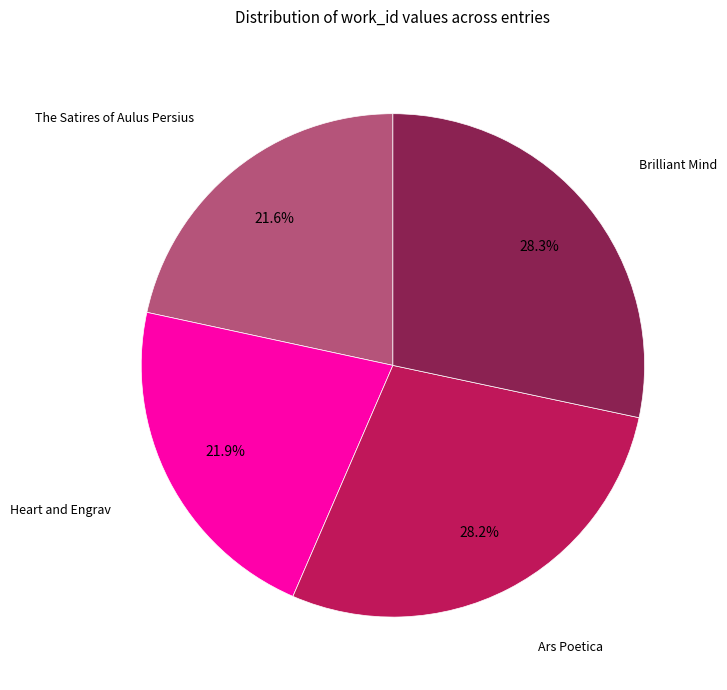

How many segments does this pie chart have?

4